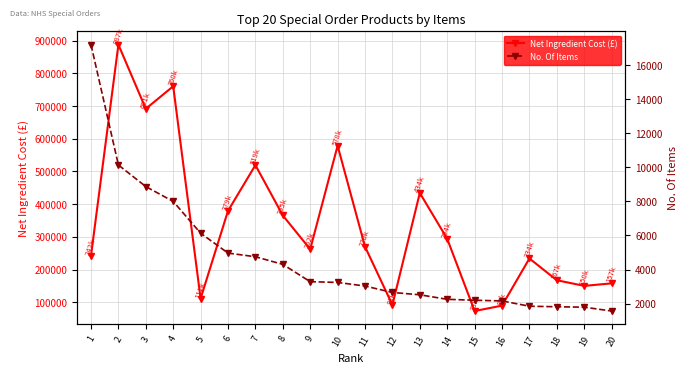

At which label does Net Ingredient Cost (£) reach its peak?

2